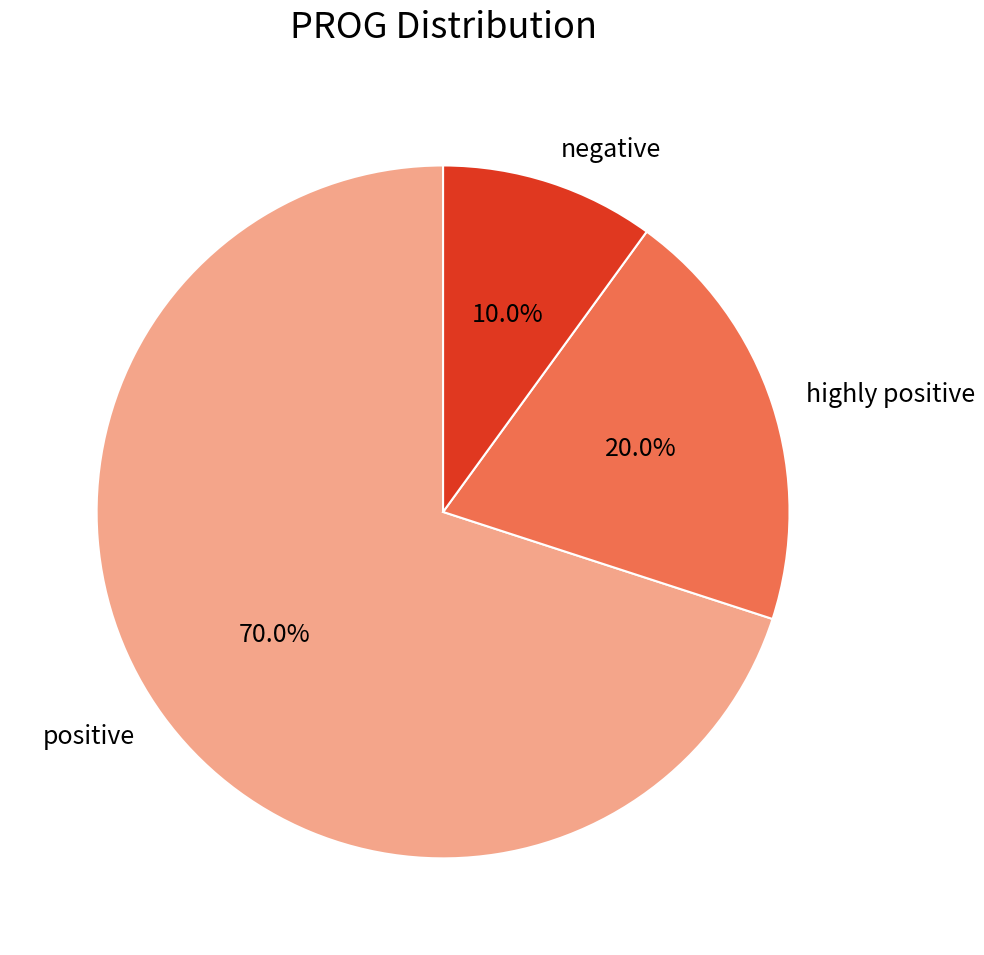

Rank the categories by value from highest to lowest.

positive, highly positive, negative